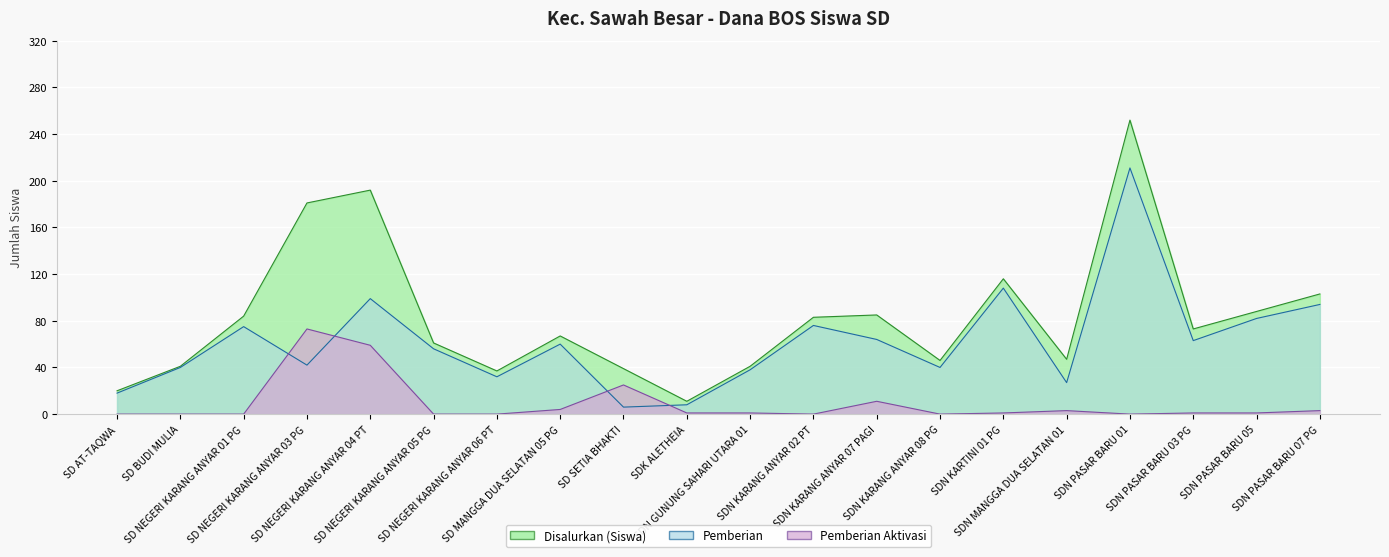

Between SD NEGERI KARANG ANYAR 05 PG and SDN PASAR BARU 07 PG, which series saw the biggest shift?

Disalurkan (Siswa)